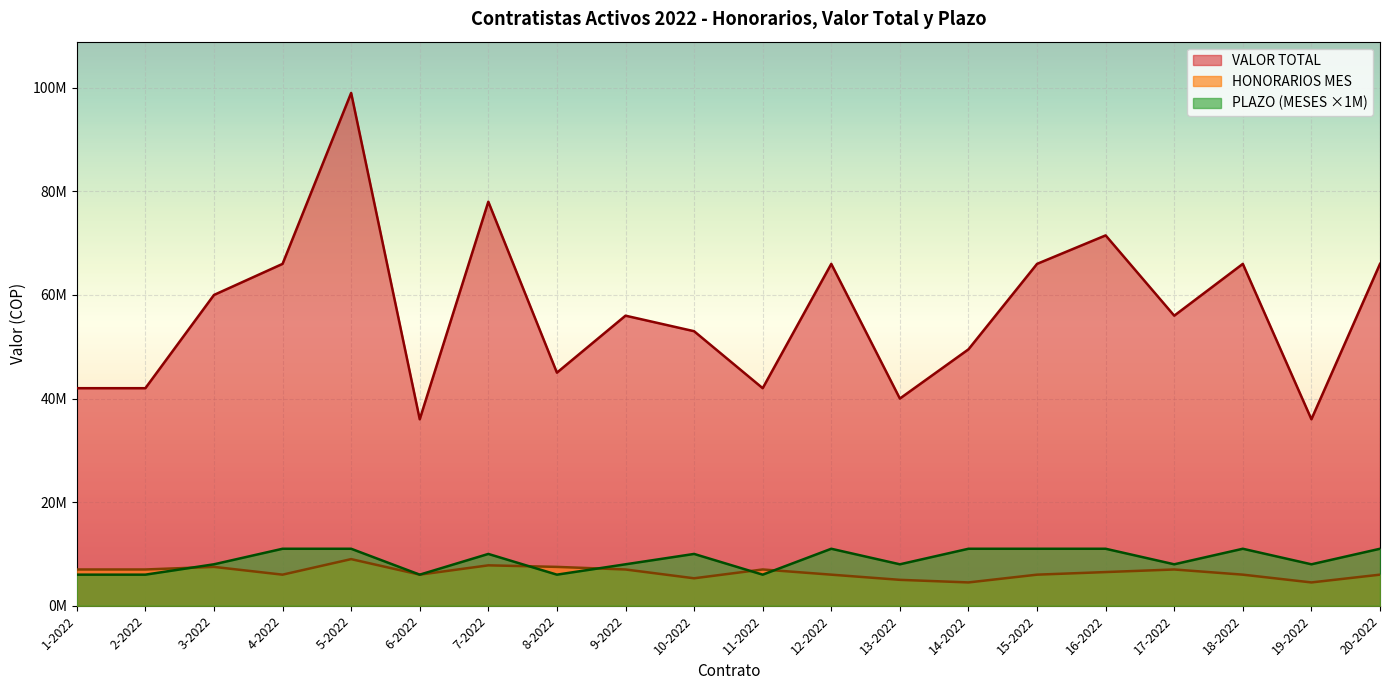

What are all the series names shown in the legend?

VALOR TOTAL, HONORARIOS MES, PLAZO (MESES ×1M)